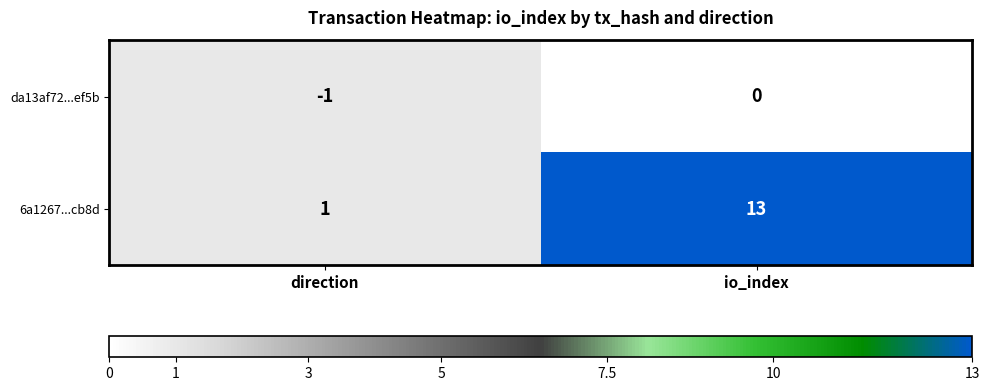

What is the sum of the 6a1267...cb8d values at direction and io_index?

14